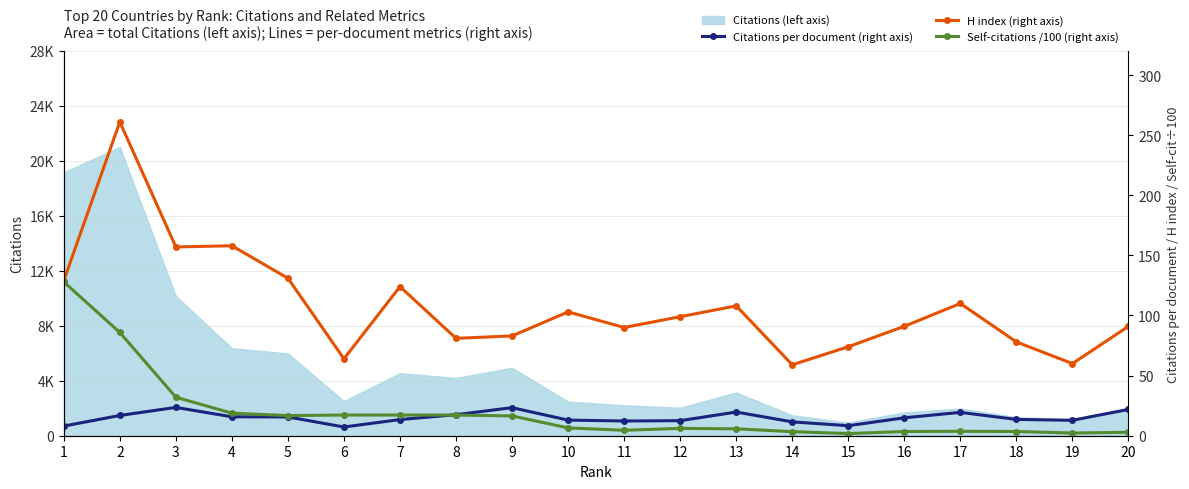

At which category is the sum across all series the highest?

2